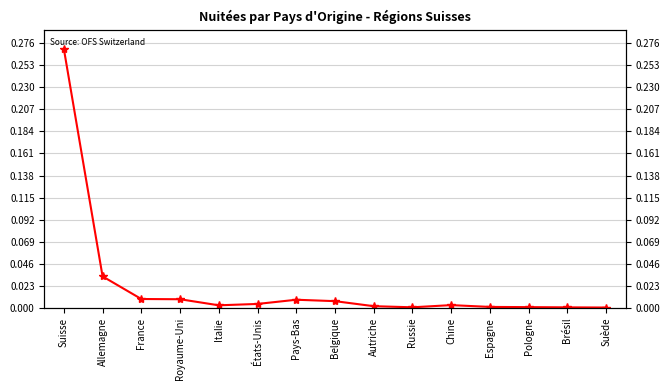

Reading left to right, extract all data points from this chart.

0.3	0.0	0.0	0.0	0.0	0.0	0.0	0.0	0.0	0.0	0.0	0.0	0.0	0.0	0.0